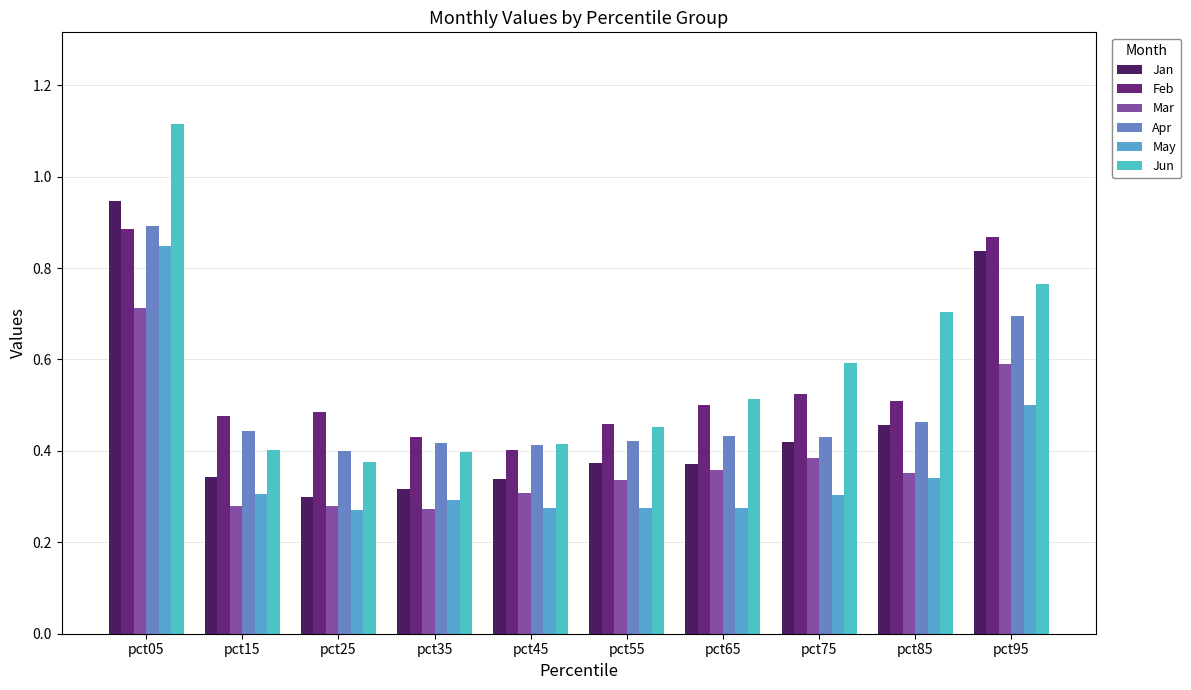

How many data points does each series have?

10